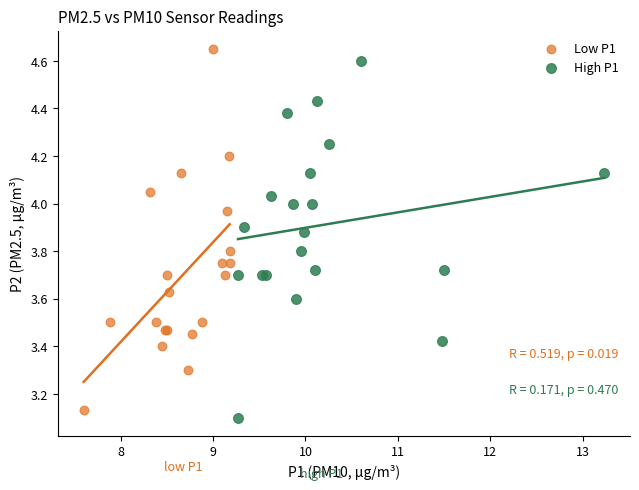

Which series contains the highest Y value?

Low P1